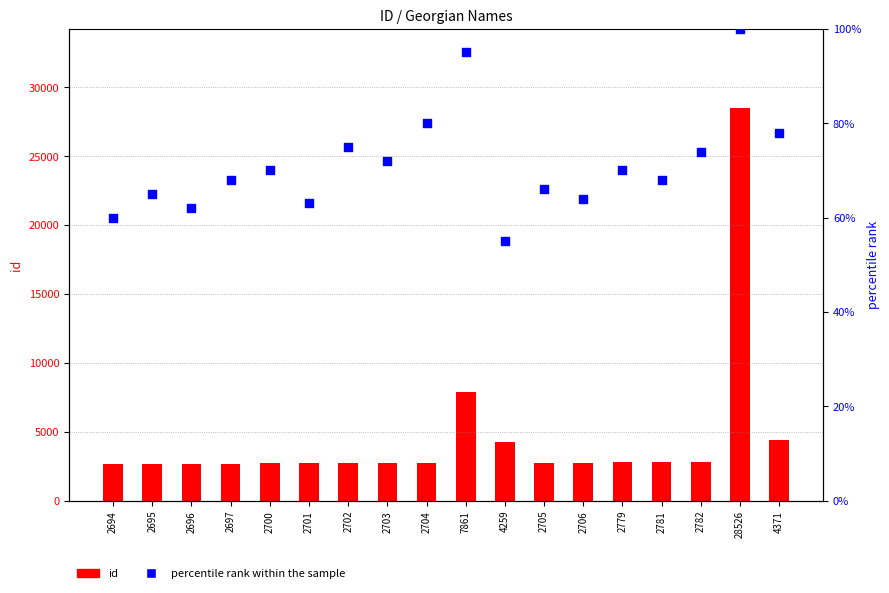

Which series reaches the maximum Y coordinate?

id